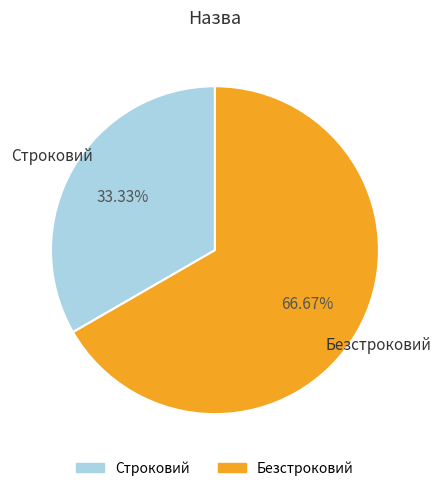

Is there any slice that represents more than half of the pie?

Yes